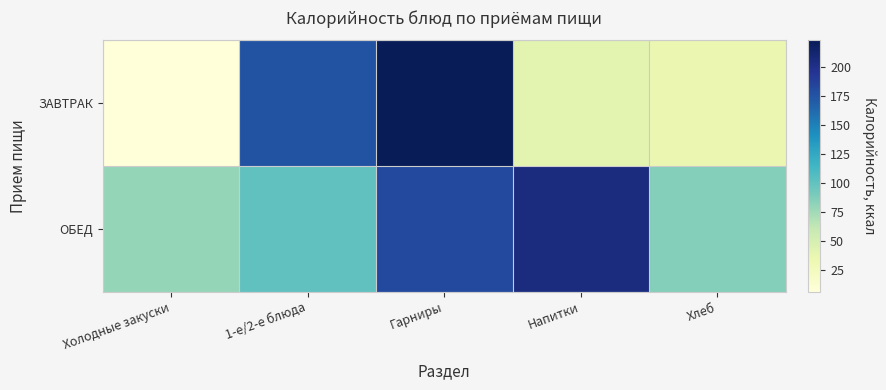

Between Холодные закуски and Хлеб, which series saw the biggest shift?

ЗАВТРАК